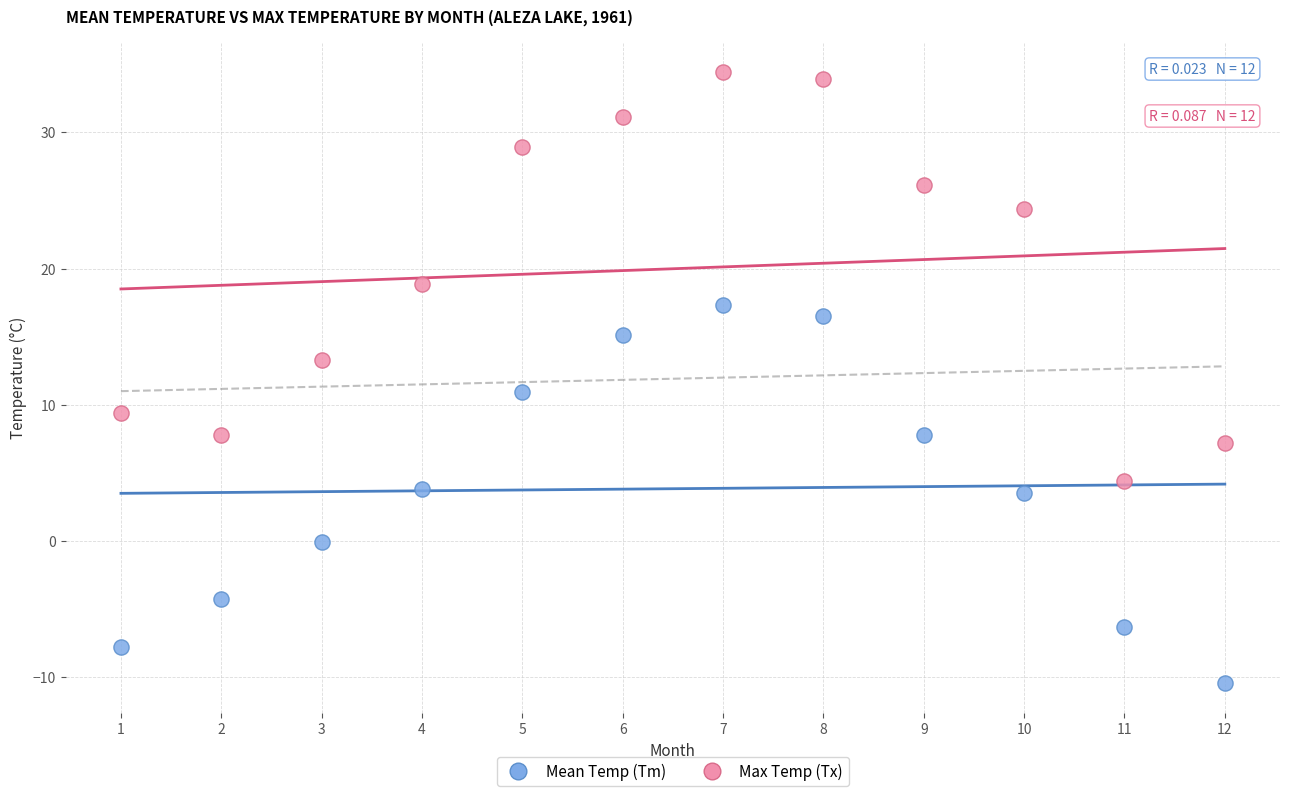

What are all the series names shown in the legend?

Mean Temp (Tm), Max Temp (Tx)